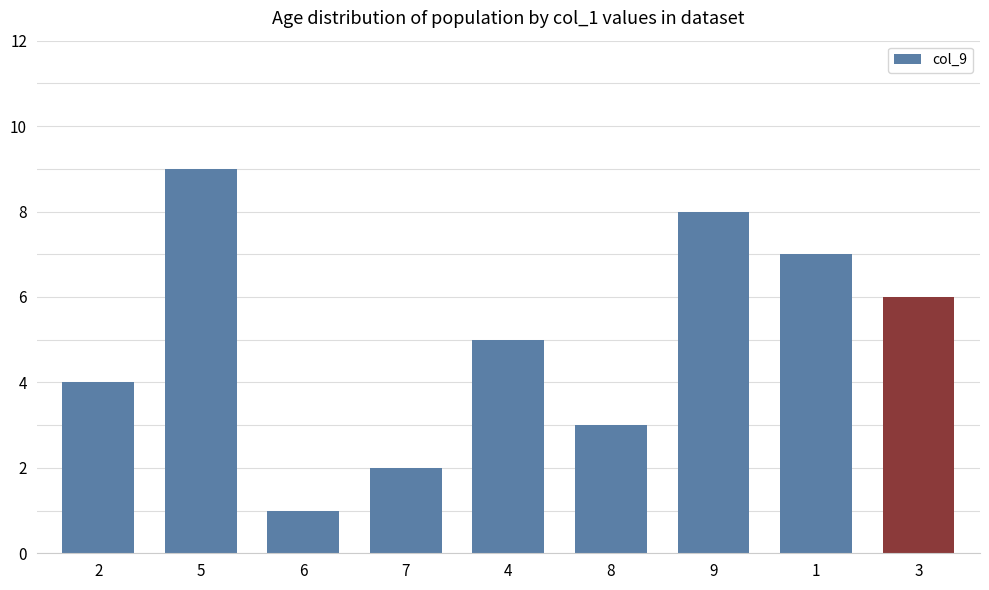

What is the label of the 6th bar from the left?

8